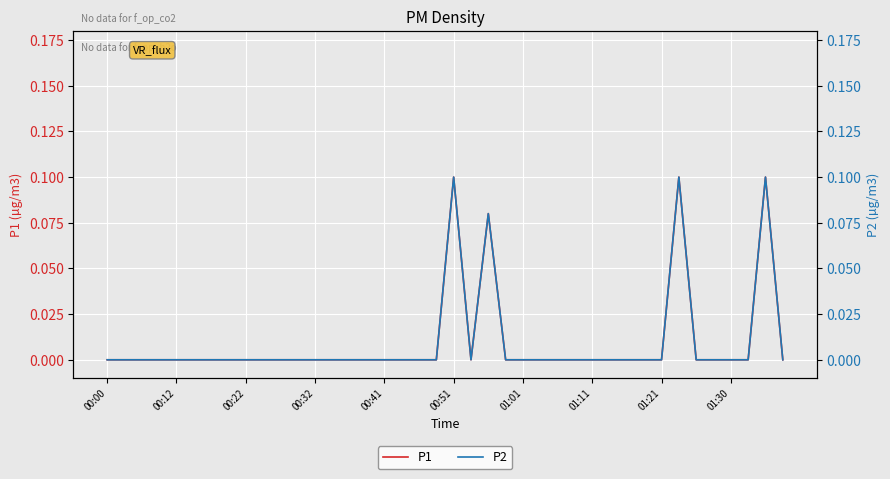

Is it true that P1 equals 0.1 at 01:21?

False